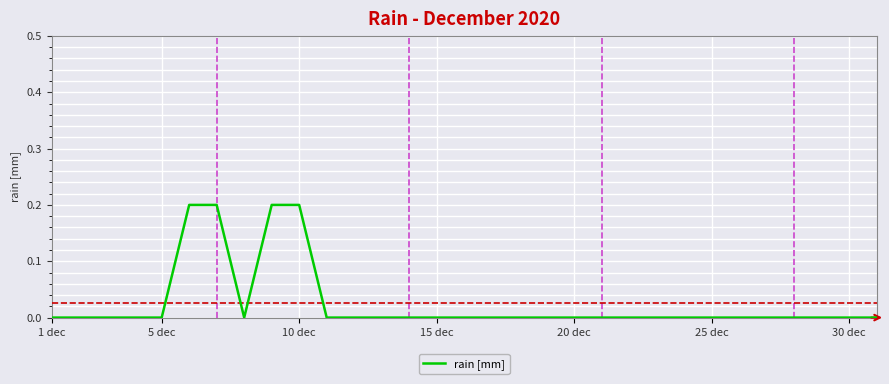

The chart shows a value of 0.0 at 30 dec. True or false?

True